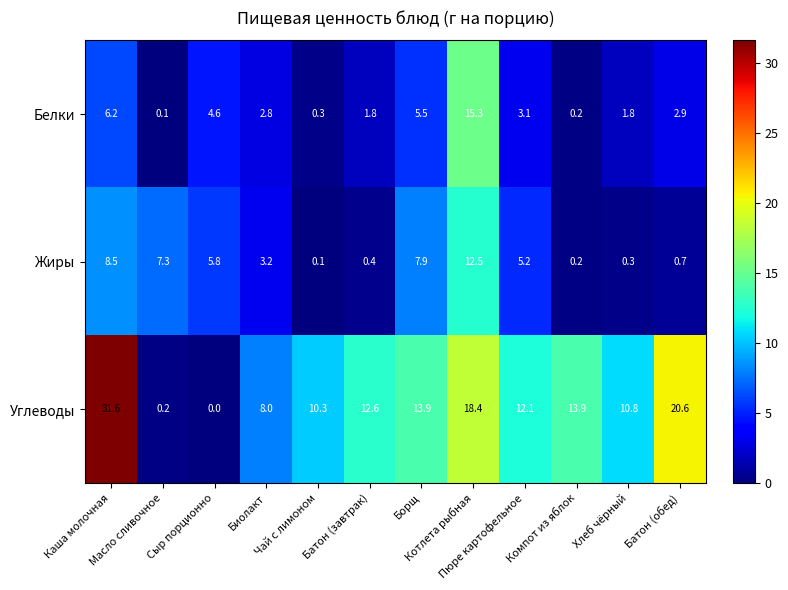

List the series in order of their peak value, highest first.

Углеводы, Белки, Жиры